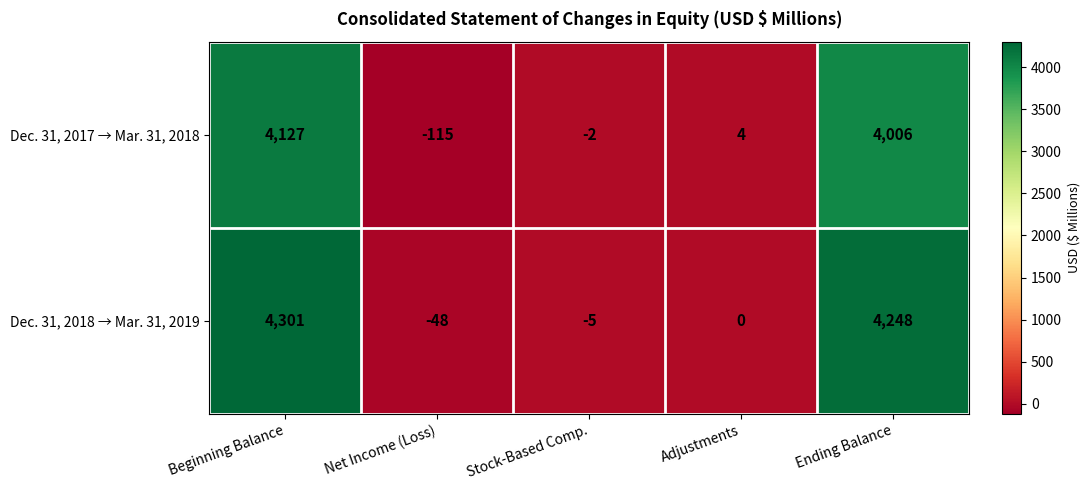

Reading left to right, what are all the values shown in this chart?

Dec. 31, 2017 → Mar. 31, 2018: Beginning Balance=4127	Net Income (Loss)=-115	Stock-Based Comp.=-2	Adjustments=4	Ending Balance=4006
Dec. 31, 2018 → Mar. 31, 2019: Beginning Balance=4301	Net Income (Loss)=-48	Stock-Based Comp.=-5	Adjustments=0	Ending Balance=4248